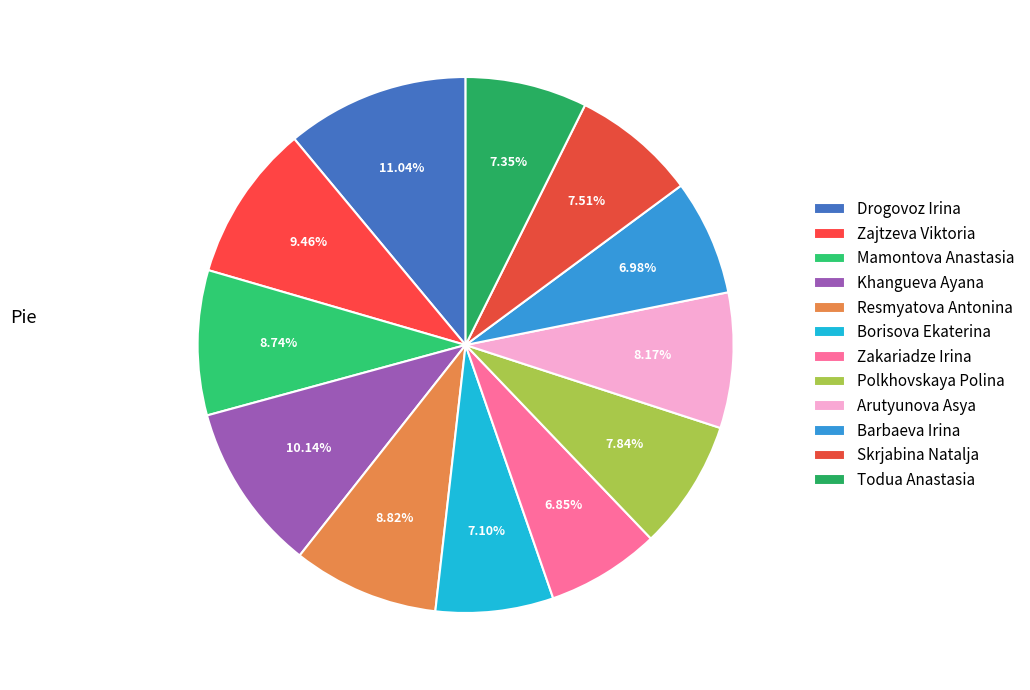

Does any single category account for the majority?

No